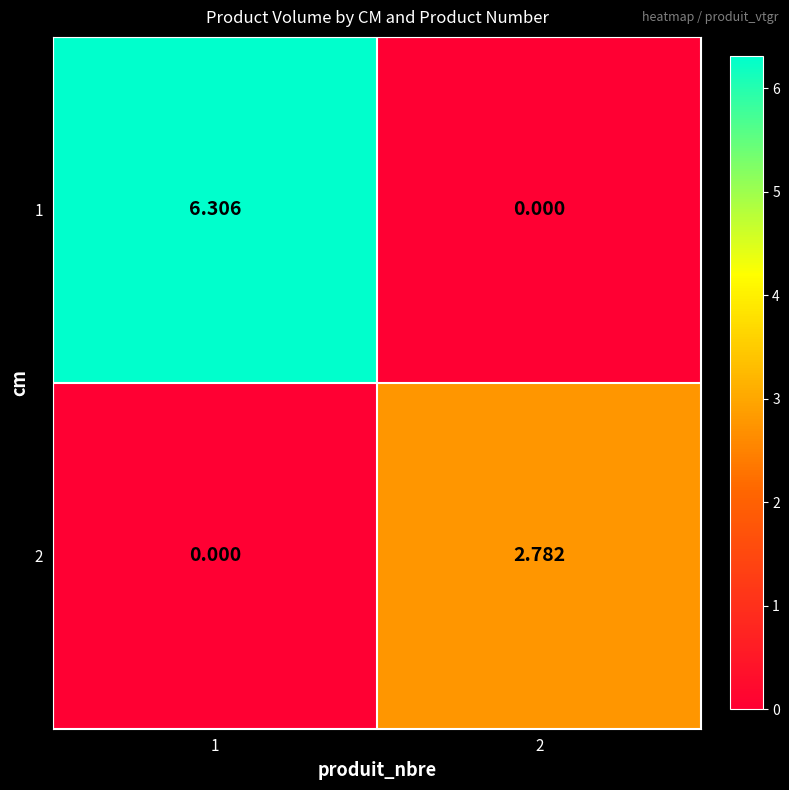

Is the value of 1 at 2 greater than the value of 2 at 2?

No